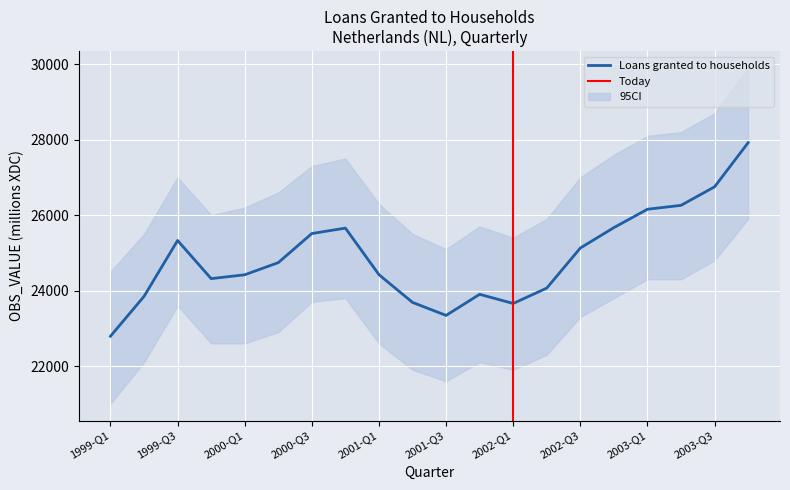

The value at 2002-Q4 is 25669. True or false?

True